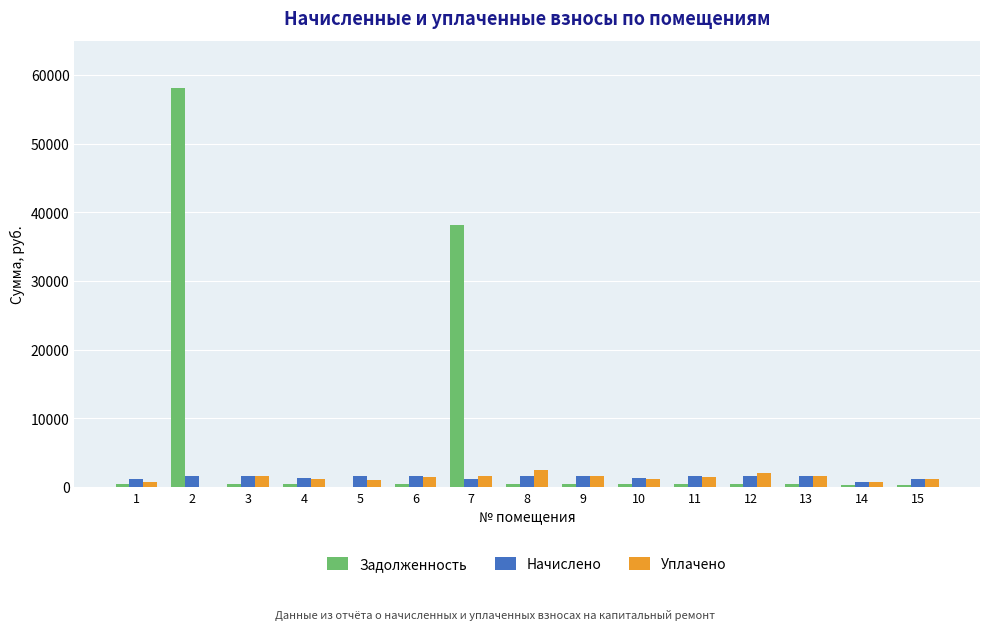

What is the sum of all Уплачено values?

19702.0